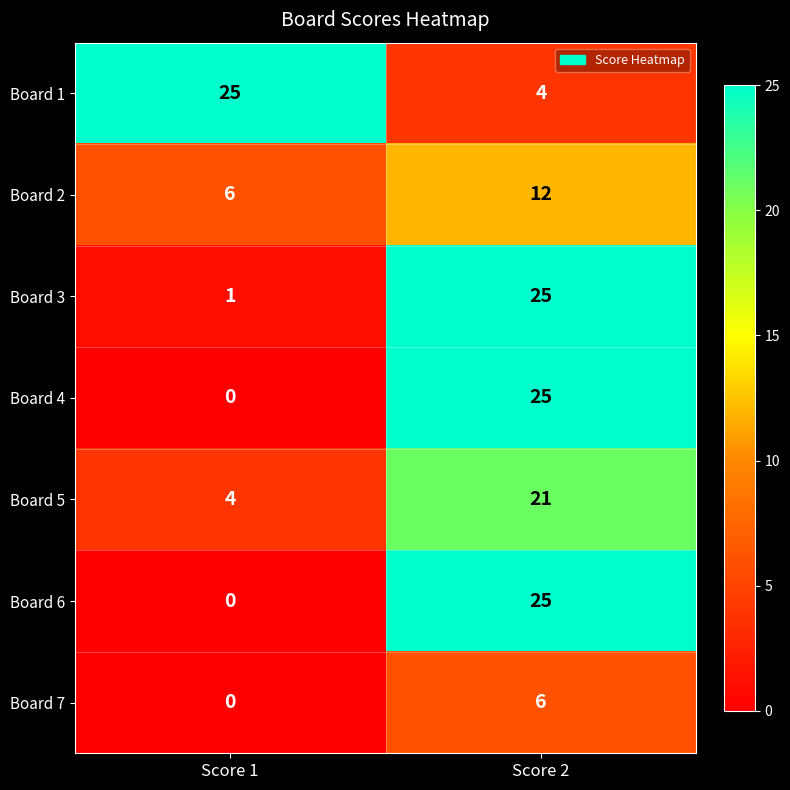

What is the sum of all Board 4 values?

25